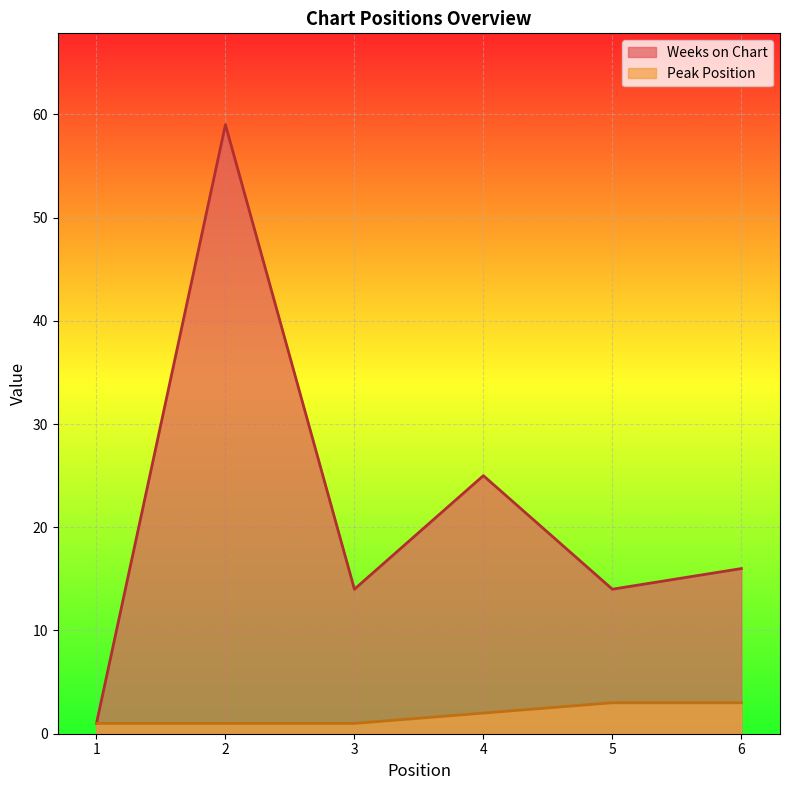

Which label corresponds to the largest value in the chart?

2